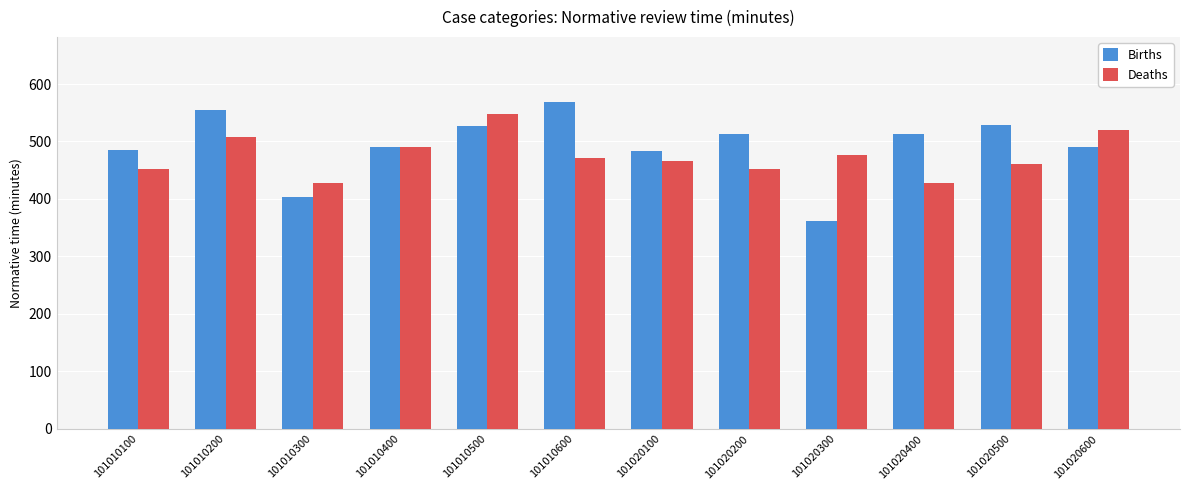

What is the highest value of the Births series?

568